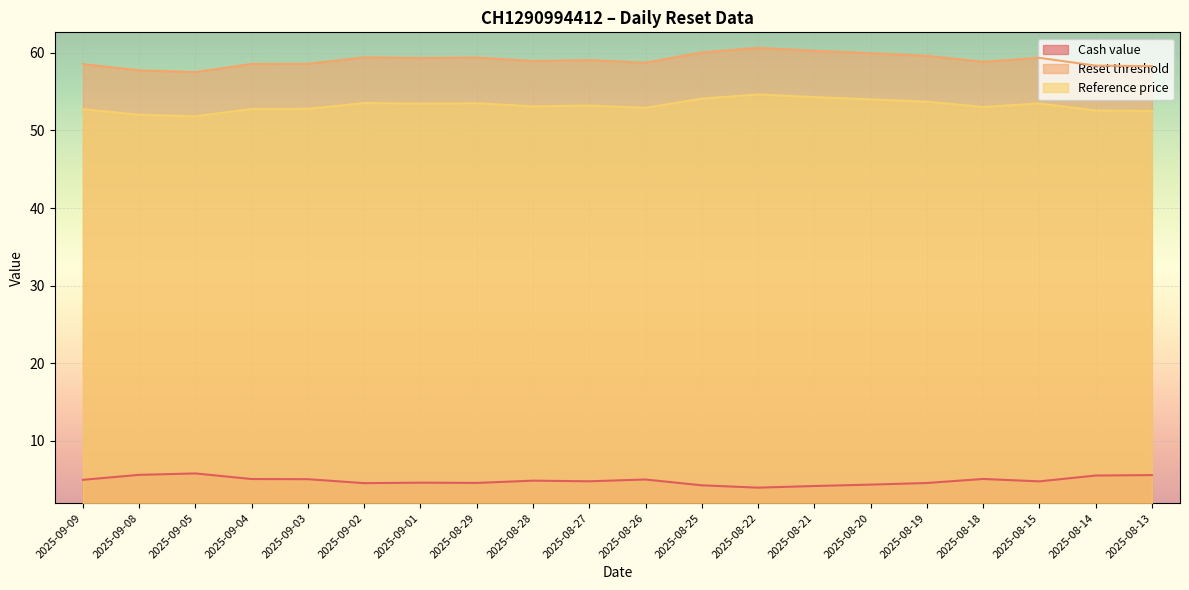

What is the spread (max minus min) of values at 2025-08-14?

52.8